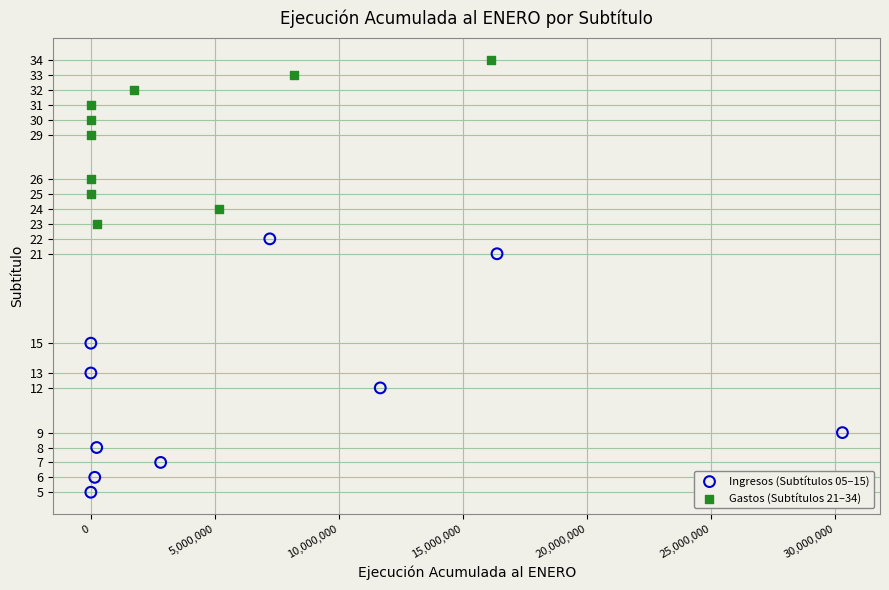

Which series contains the lowest Y value?

Ingresos (Subtítulos 05–15)